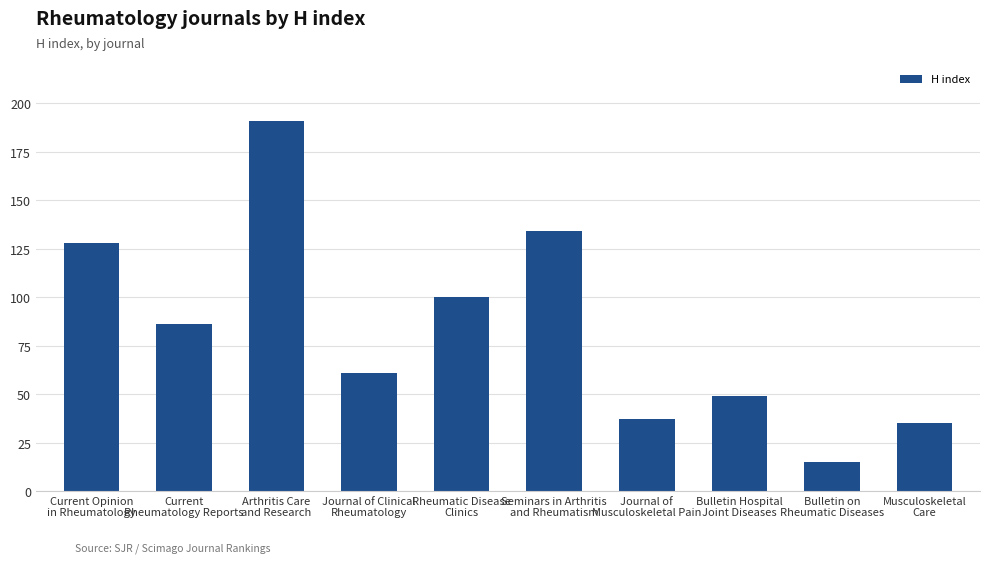

What is the label of the 2nd bar from the left?

Current
Rheumatology Reports